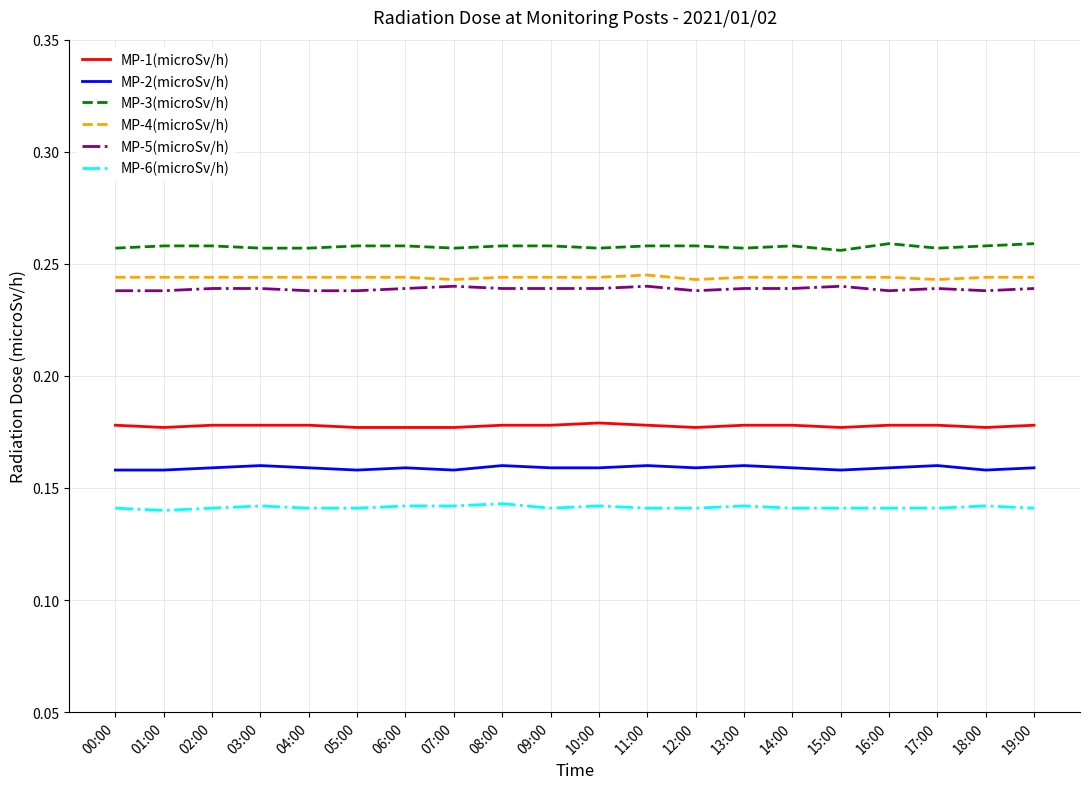

Is it true that MP-3(microSv/h) equals 0.1 at 15:00?

False